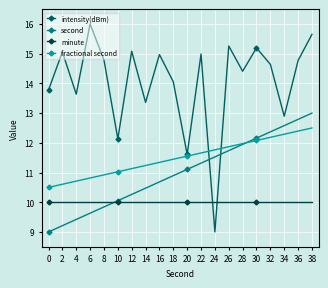

The value of intensity(dBm) at 2 is 15.1. True or false?

True